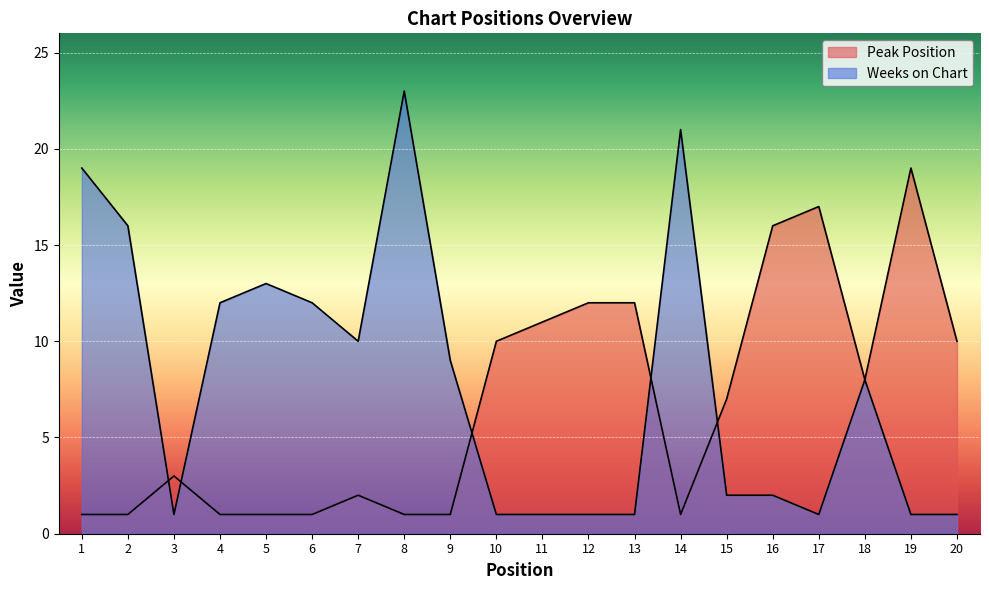

Is the value of Peak Position at 1 greater than the value of Weeks on Chart at 19?

No